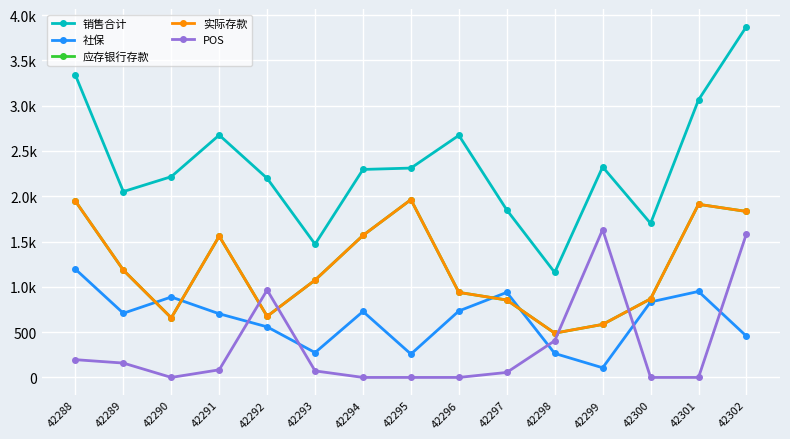

In 实际存款, how many points are lower than both neighbors (excluding endpoints)?

3